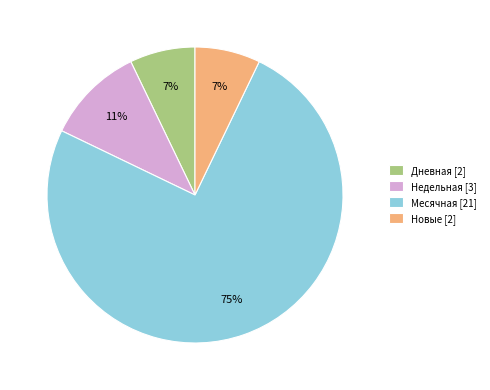

How many slices are in this pie chart?

4